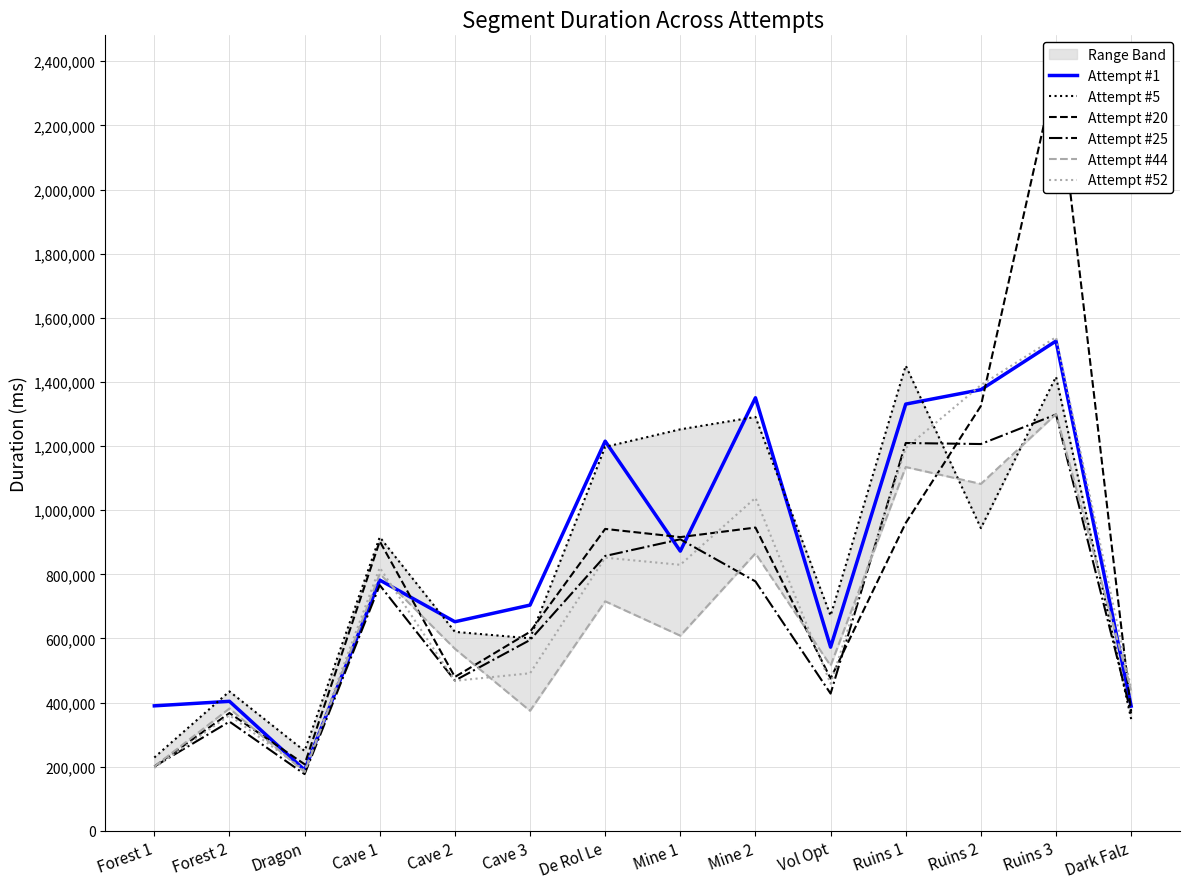

Rank the series at Ruins 1 from highest to lowest value.

Attempt #5, Attempt #1, Attempt #25, Attempt #52, Attempt #44, Attempt #20